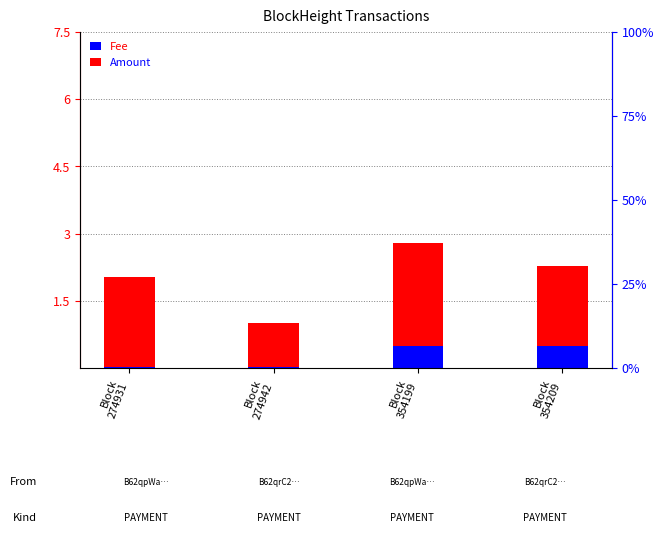

What is the sum of all Fee values?

1.1